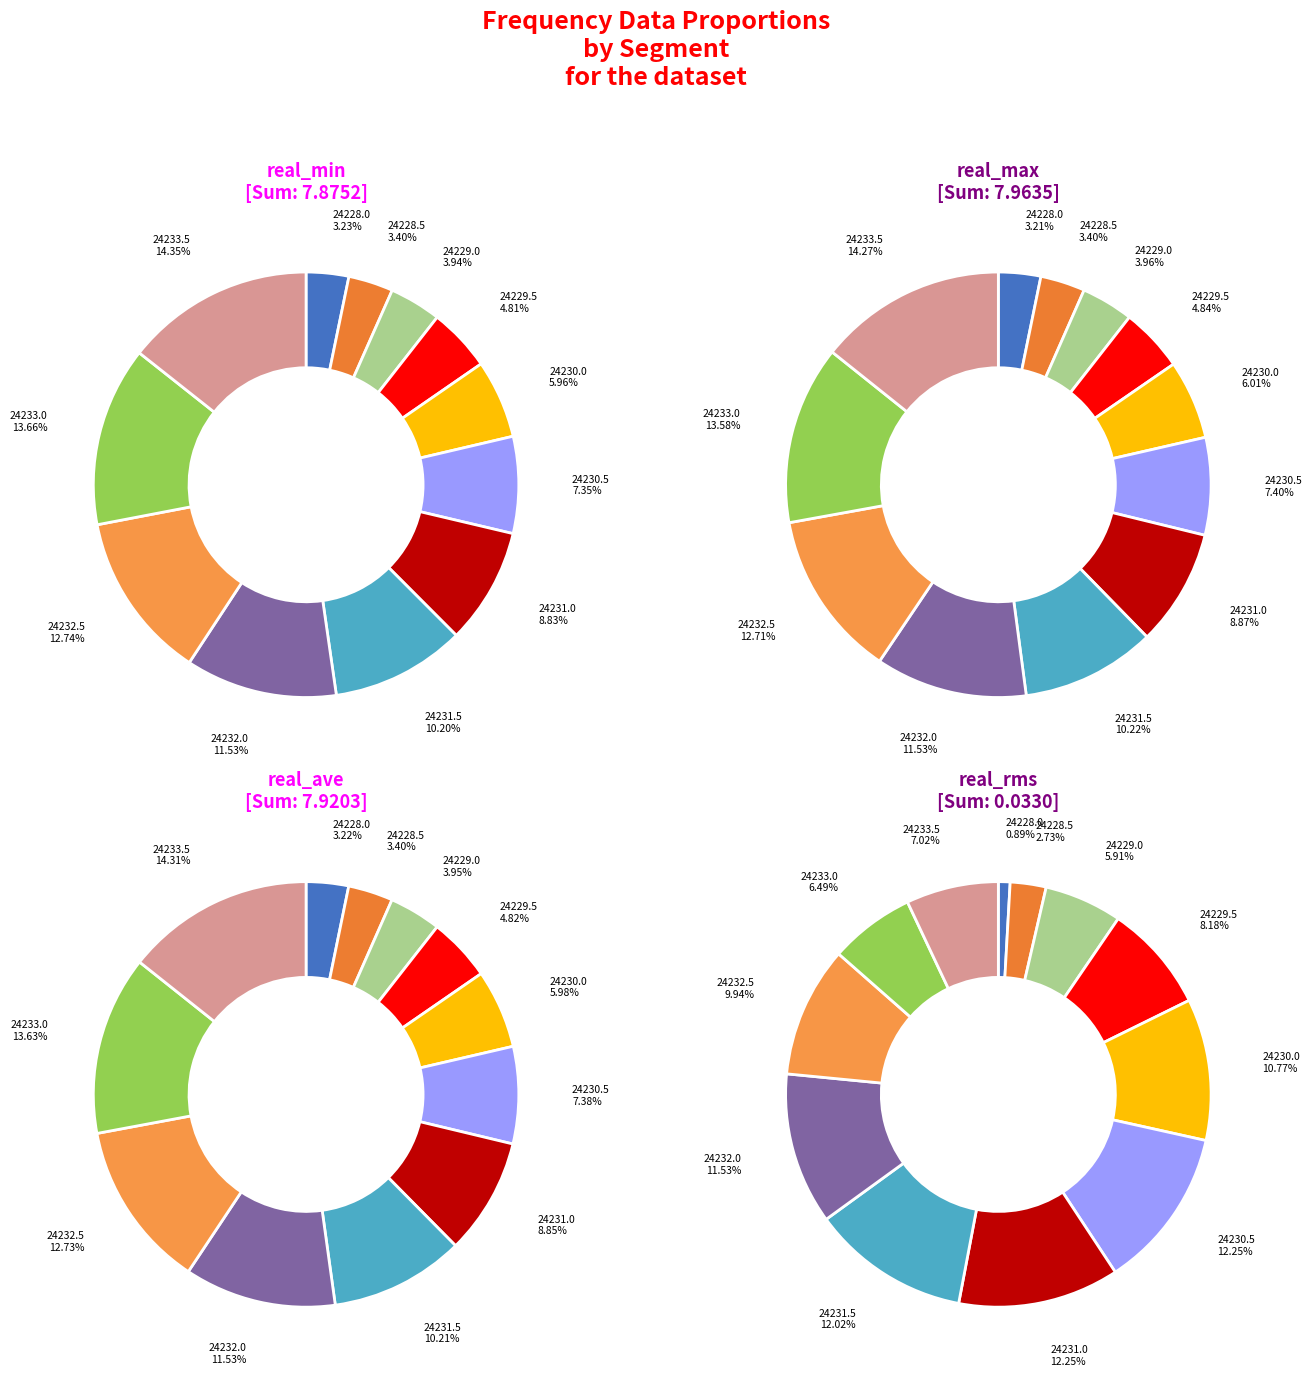

How many segments does this pie chart have?

12